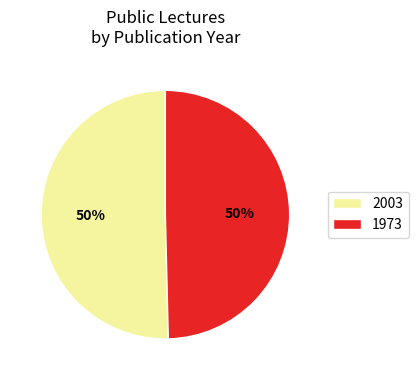

To the nearest percent, what is the combined percentage of 1973 and 2003?

100%